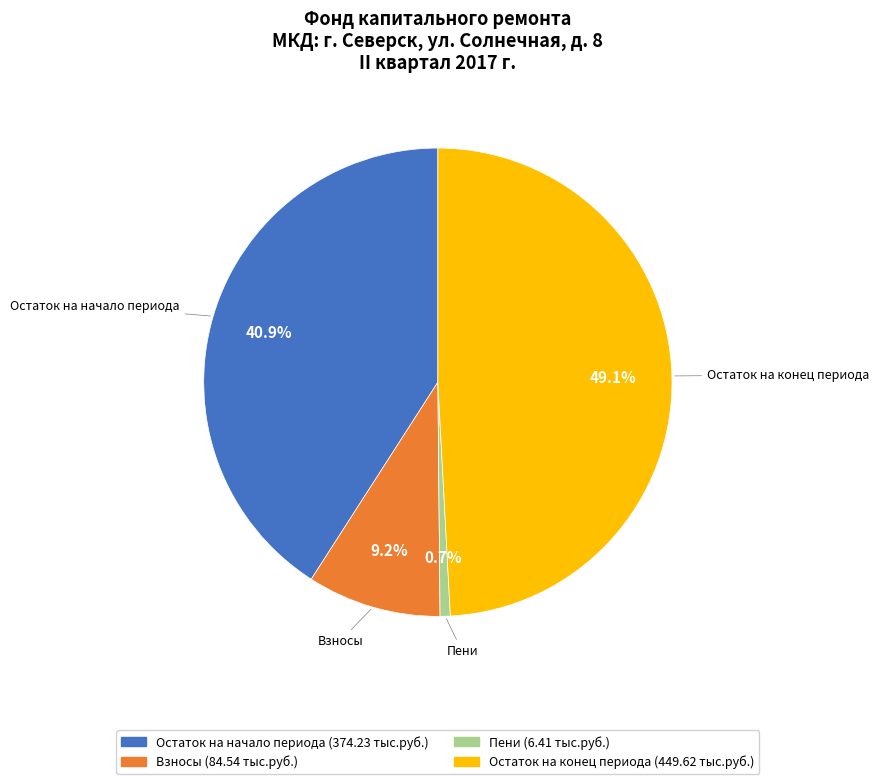

Is there a majority slice in this chart?

No